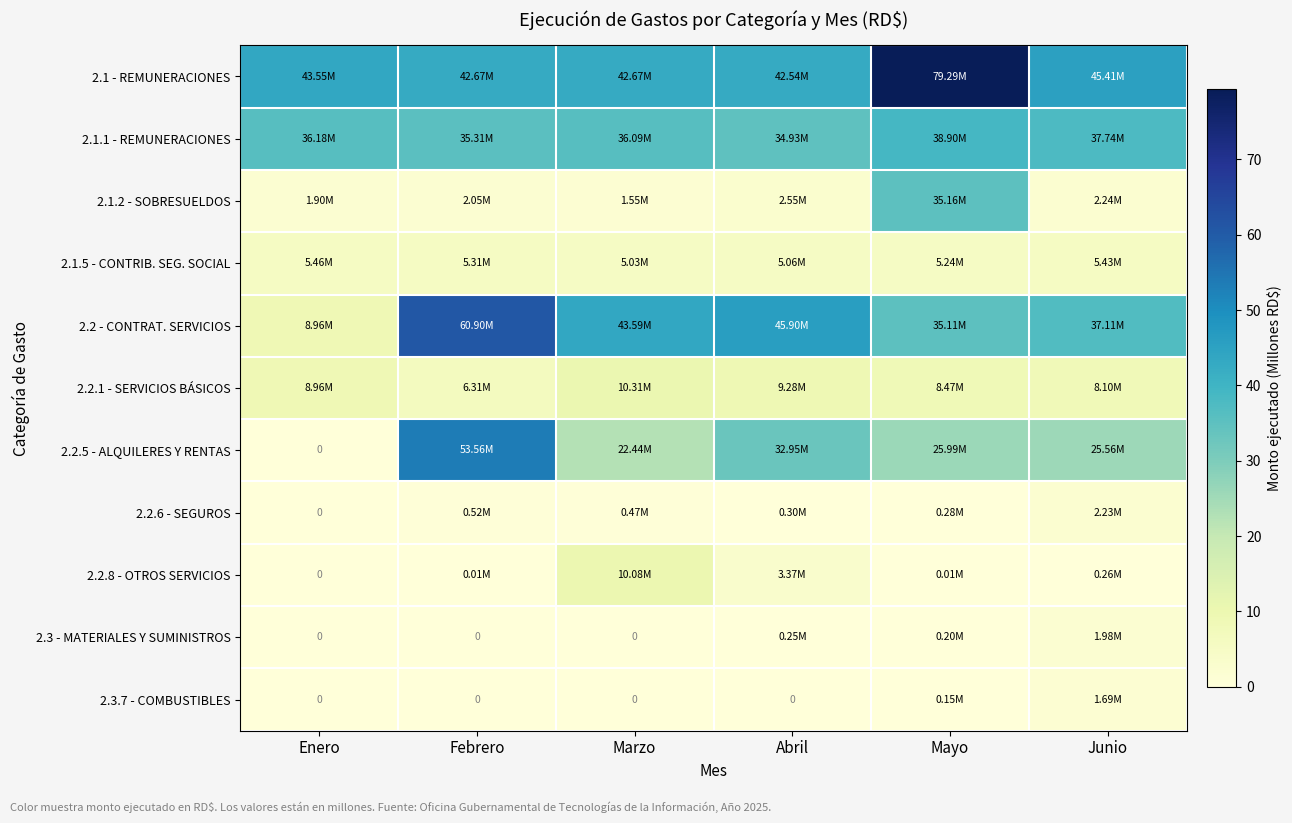

Which series has the largest range (max minus min)?

2.2.5 - ALQUILERES Y RENTAS